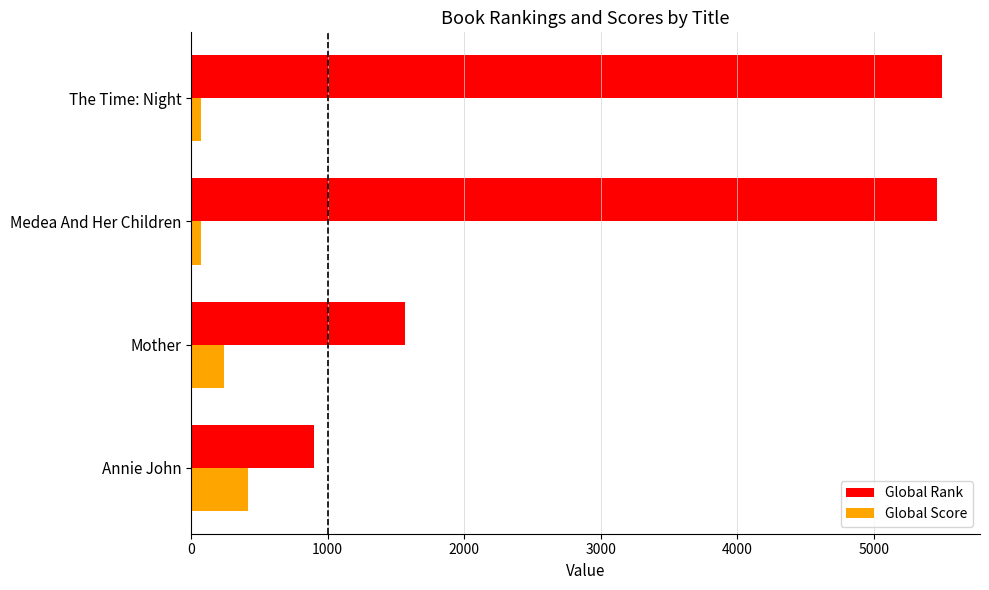

Which series has the largest total across all categories?

Global Rank